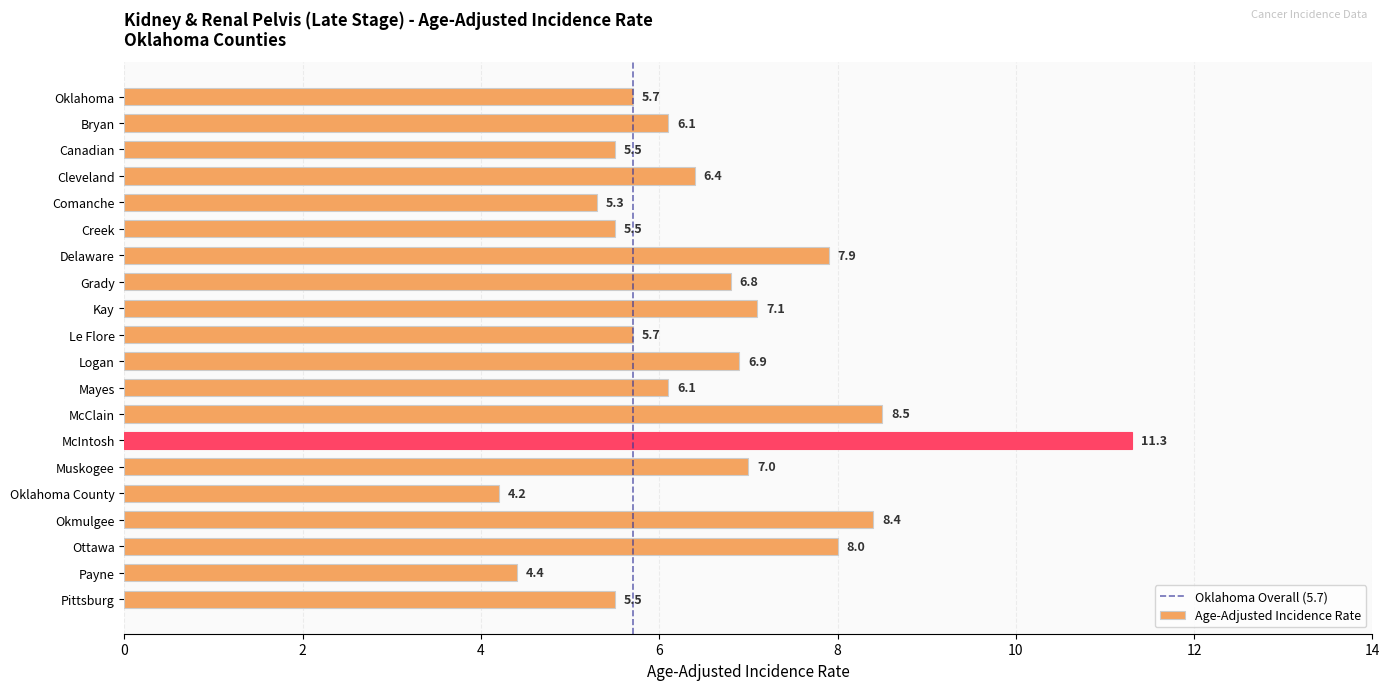

How many series are shown in this chart?

1